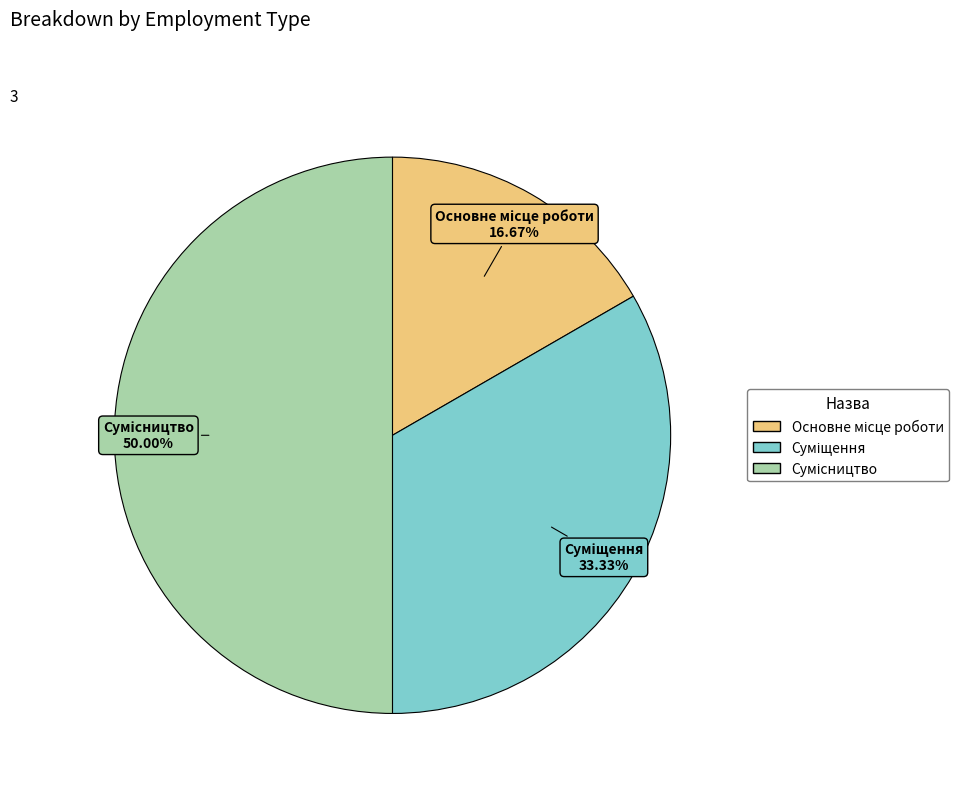

Count the number of slices in the pie.

3